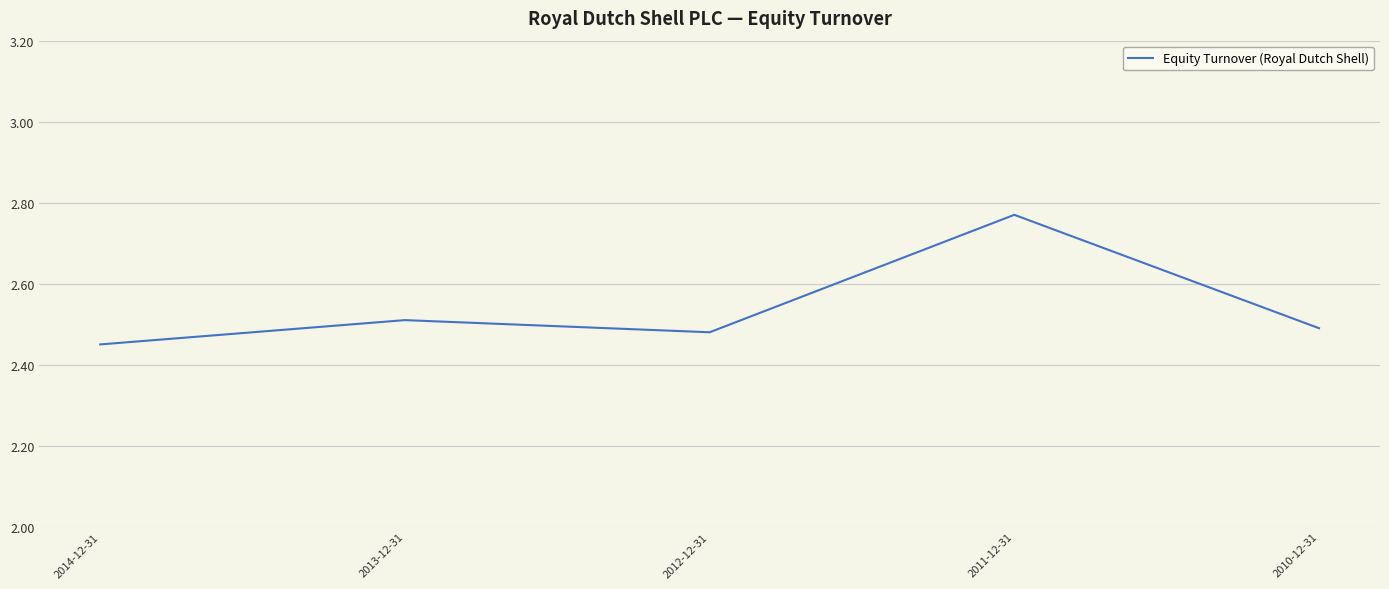

Which category has the lowest value across all series?

2014-12-31